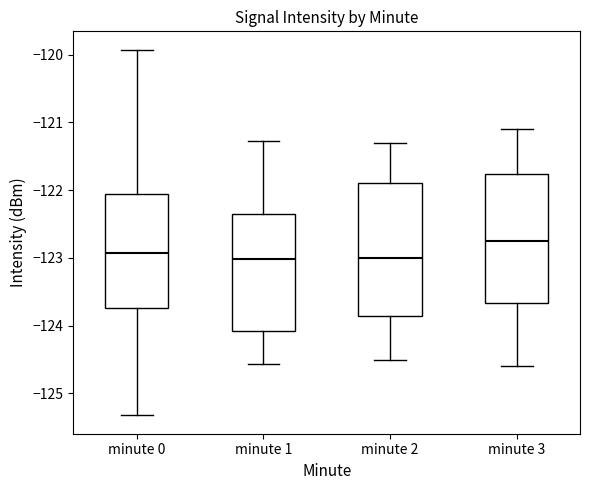

Reading left to right, read every box against the y-axis: the position of its median line, the range the box covers, and the ends of its whiskers. The values are not printed on the chart, so give them approximately, as read against the axis.

minute 0: median -122.9, box -123.7 to -122.1, whiskers -125.3 to -119.9
minute 1: median -123.0, box -124.1 to -122.4, whiskers -124.6 to -121.3
minute 2: median -123.0, box -123.9 to -121.9, whiskers -124.5 to -121.3
minute 3: median -122.7, box -123.7 to -121.8, whiskers -124.6 to -121.1